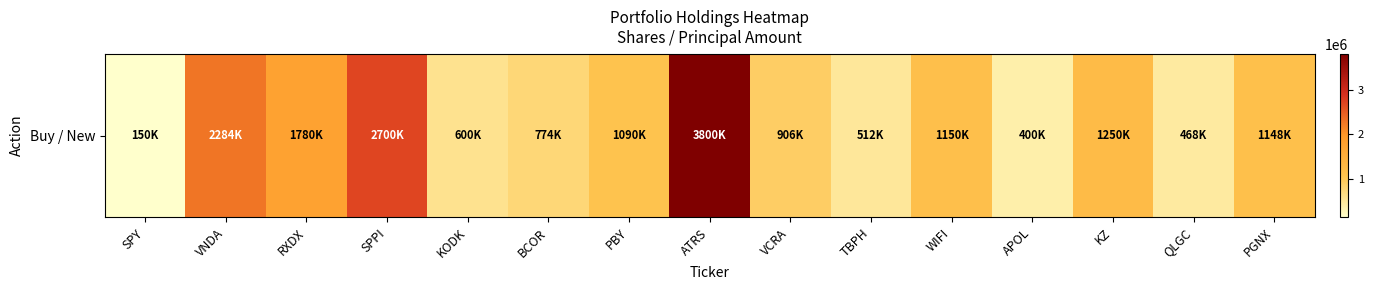

At which label does the data first exceed 1090000?

VNDA